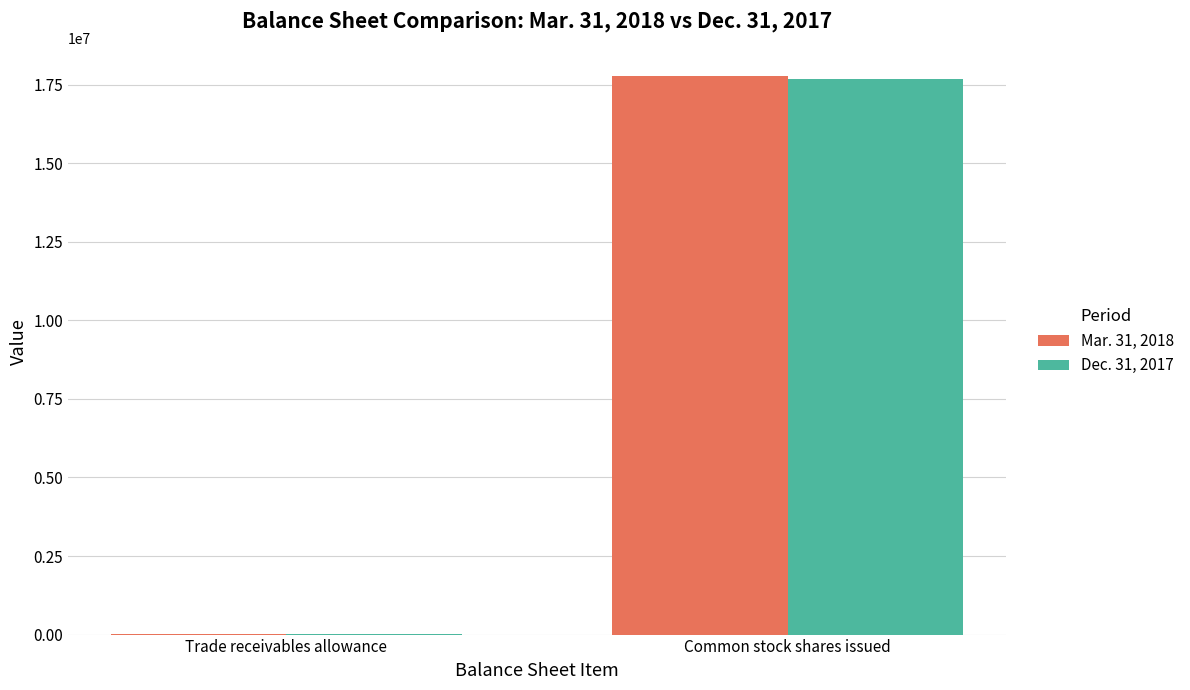

What is the approximate value of Dec. 31, 2017 at Trade receivables allowance, to the nearest 50?

4050